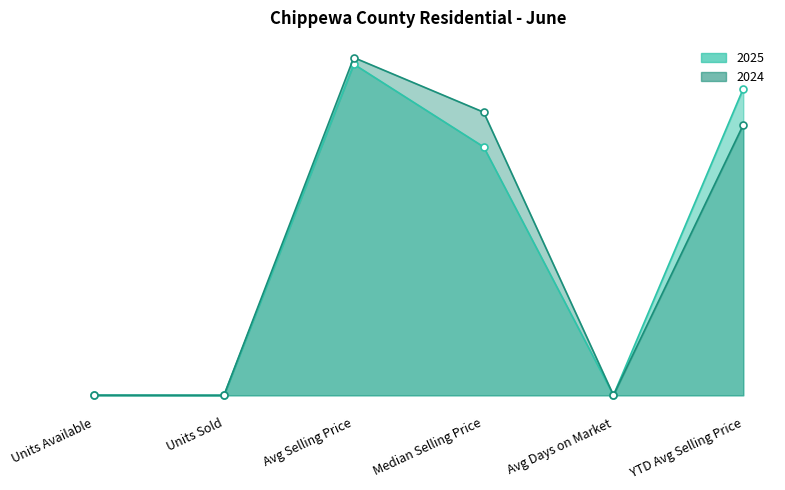

How many intersections are there between 2025 and 2024?

2